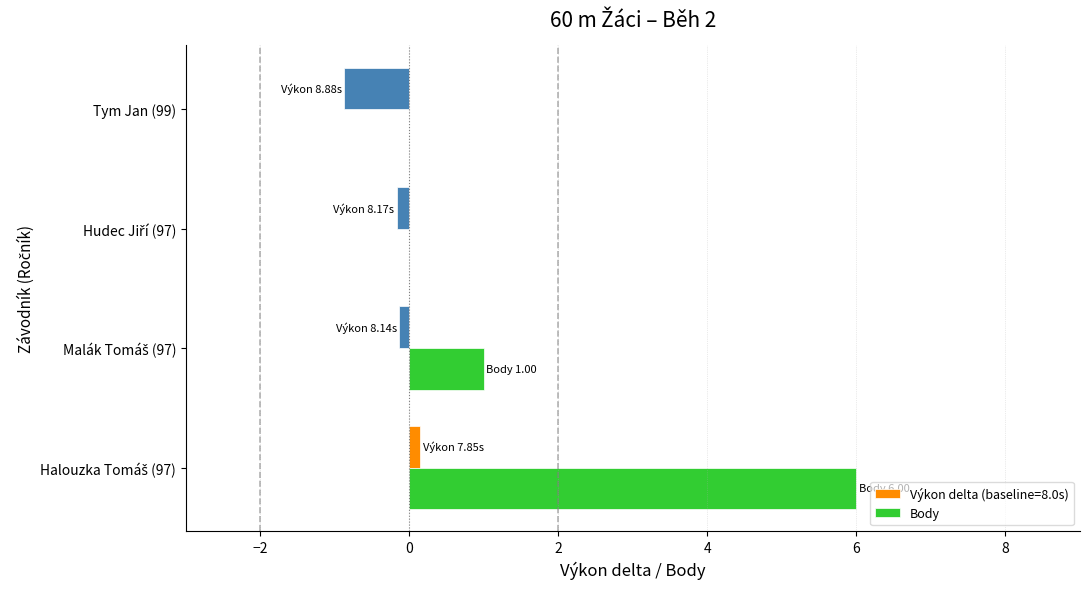

What is the sum of all Výkon delta (baseline=8.0s) values?

-1.0